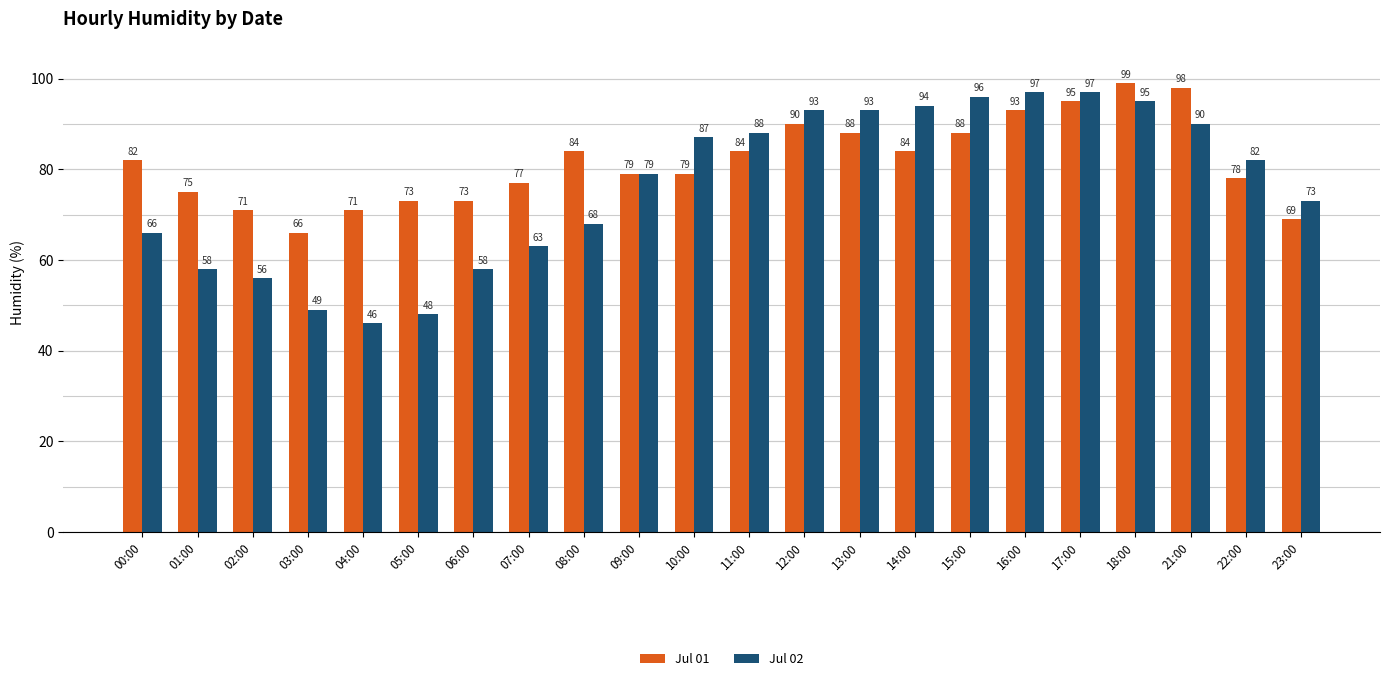

Which category has the lowest value in the Jul 01 series?

03:00